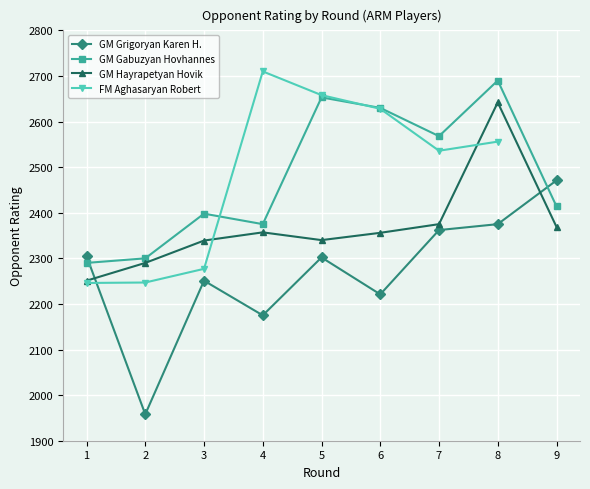

Between which two adjacent categories do GM Hayrapetyan Hovik and GM Grigoryan Karen H. first intersect?

1 and 2